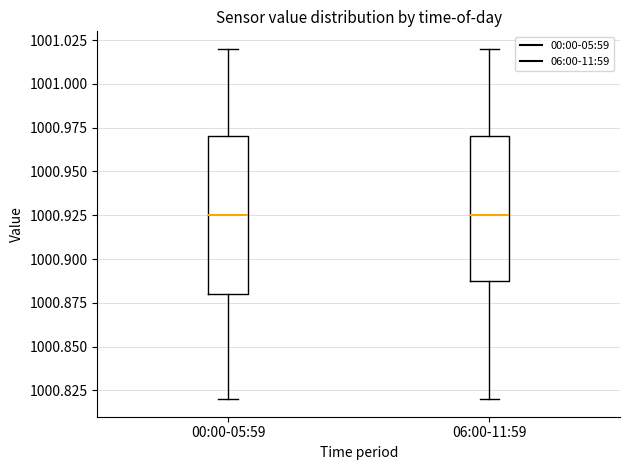

Reading left to right, read every box against the y-axis: the position of its median line, the range the box covers, and the ends of its whiskers. The values are not printed on the chart, so give them approximately, as read against the axis.

00:00-05:59: median 1000.925, box 1000.880 to 1000.970, whiskers 1000.820 to 1001.020
06:00-11:59: median 1000.925, box 1000.890 to 1000.970, whiskers 1000.820 to 1001.020